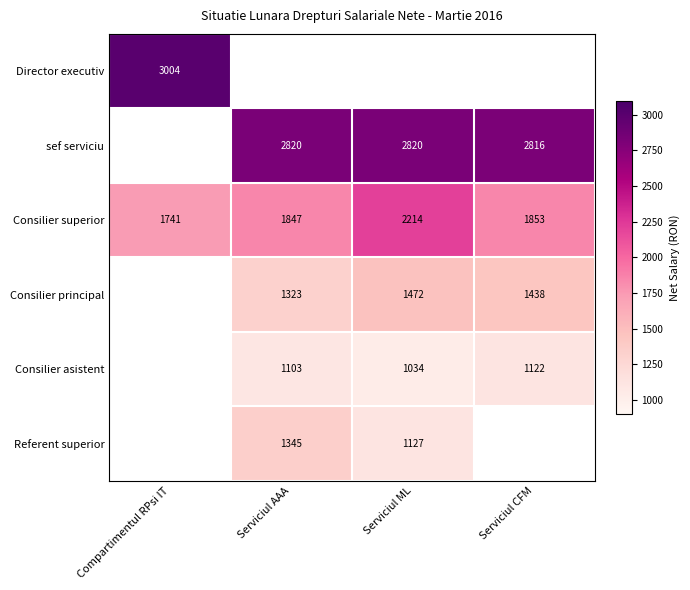

Is it true that Consilier principal equals 1323 at Serviciul AAA?

True